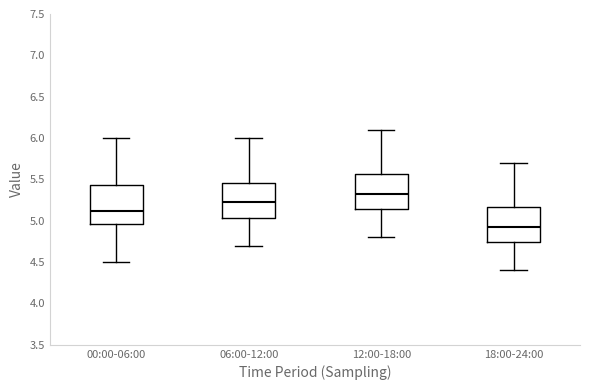

Where does the lower whisker of the box for 18:00-24:00 end on the y-axis? The values are not printed on the chart, so give them approximately, as read against the axis.

4.40